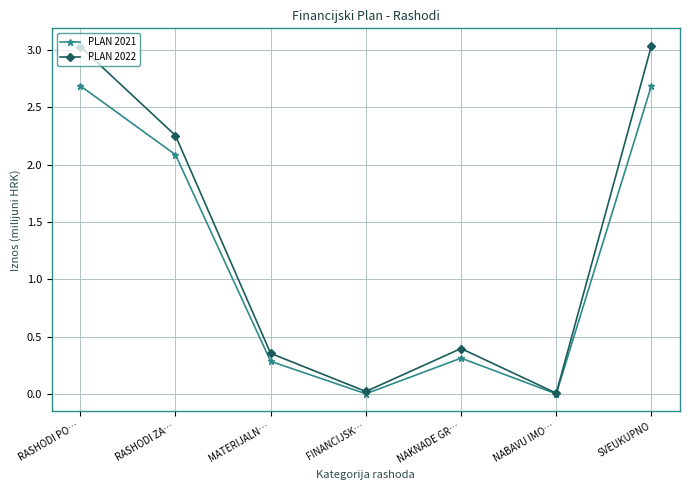

Does the chart display data point markers on the line(s)?

Yes